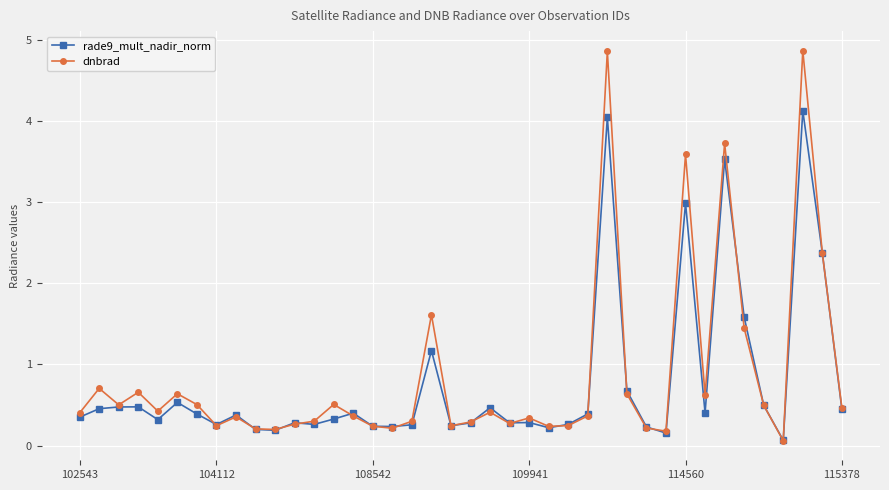

True or false: rade9_mult_nadir_norm has more than 2 points higher than both neighbors.

True